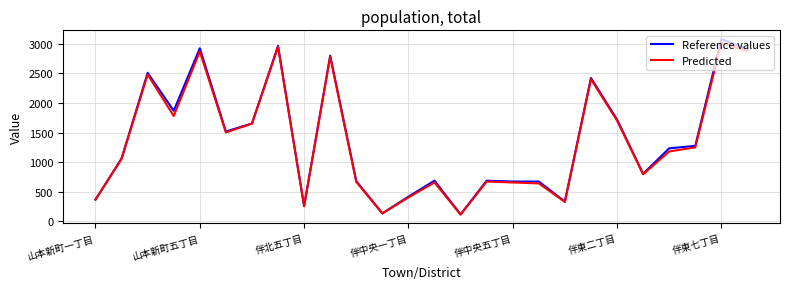

What is the lowest value of the Predicted series?

111